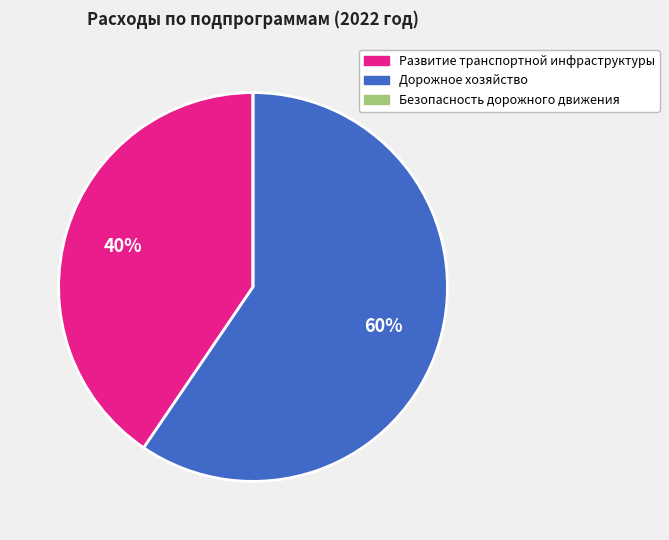

To the nearest percent, what is the average slice percentage?

33%